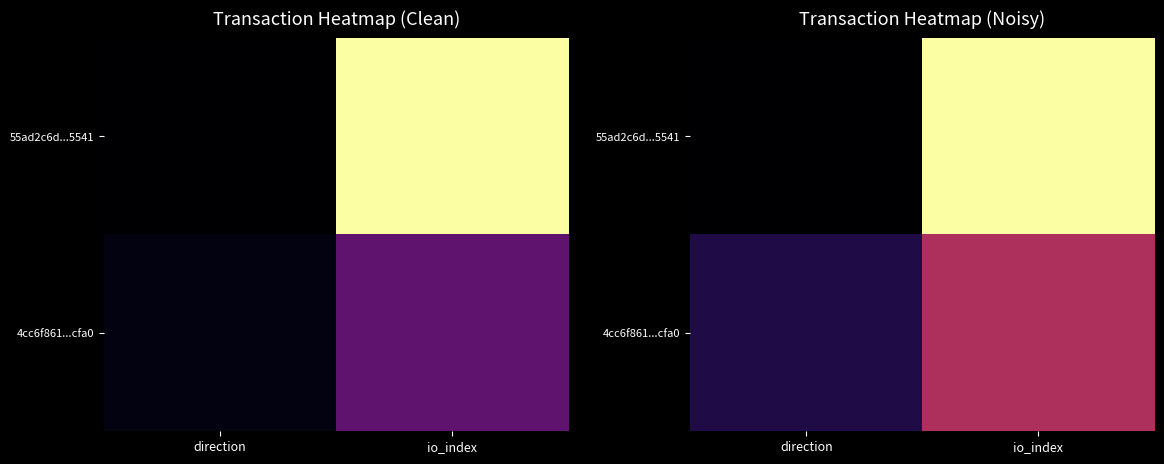

List the series in order of their overall mean, highest first.

55ad2c6d...5541, 4cc6f861...cfa0